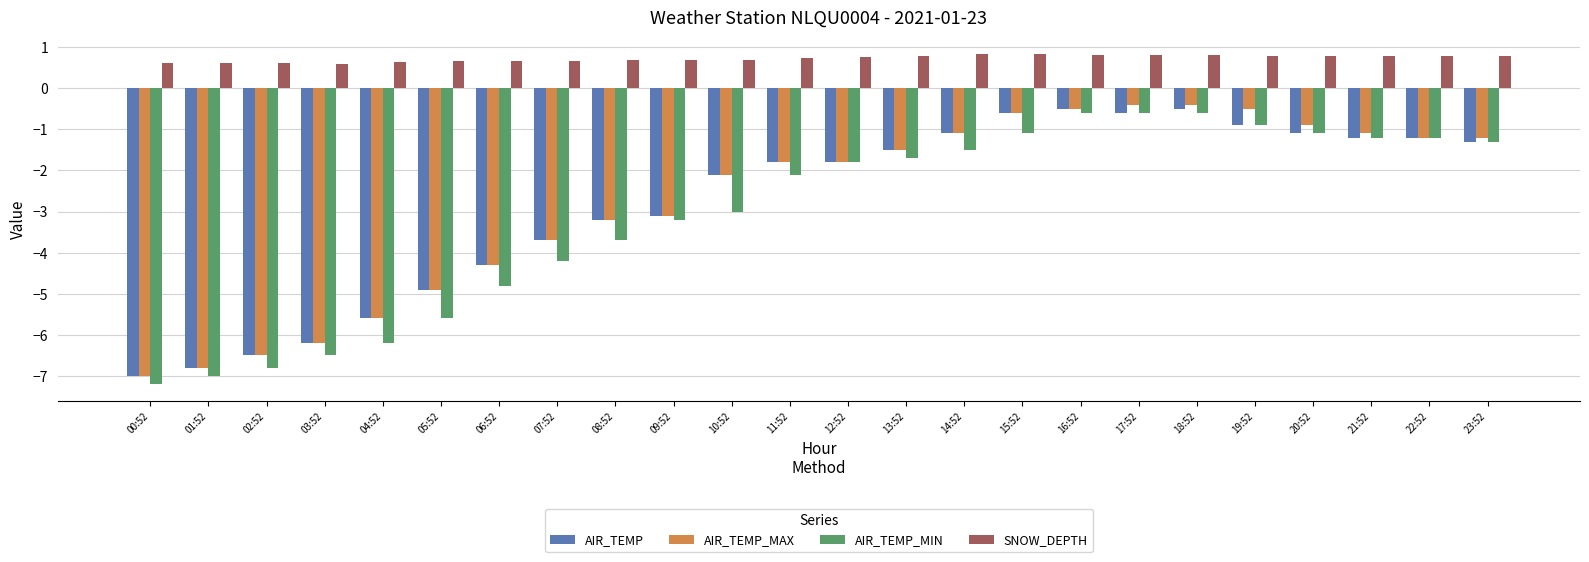

What are all the series names shown in the legend?

AIR_TEMP, AIR_TEMP_MAX, AIR_TEMP_MIN, SNOW_DEPTH